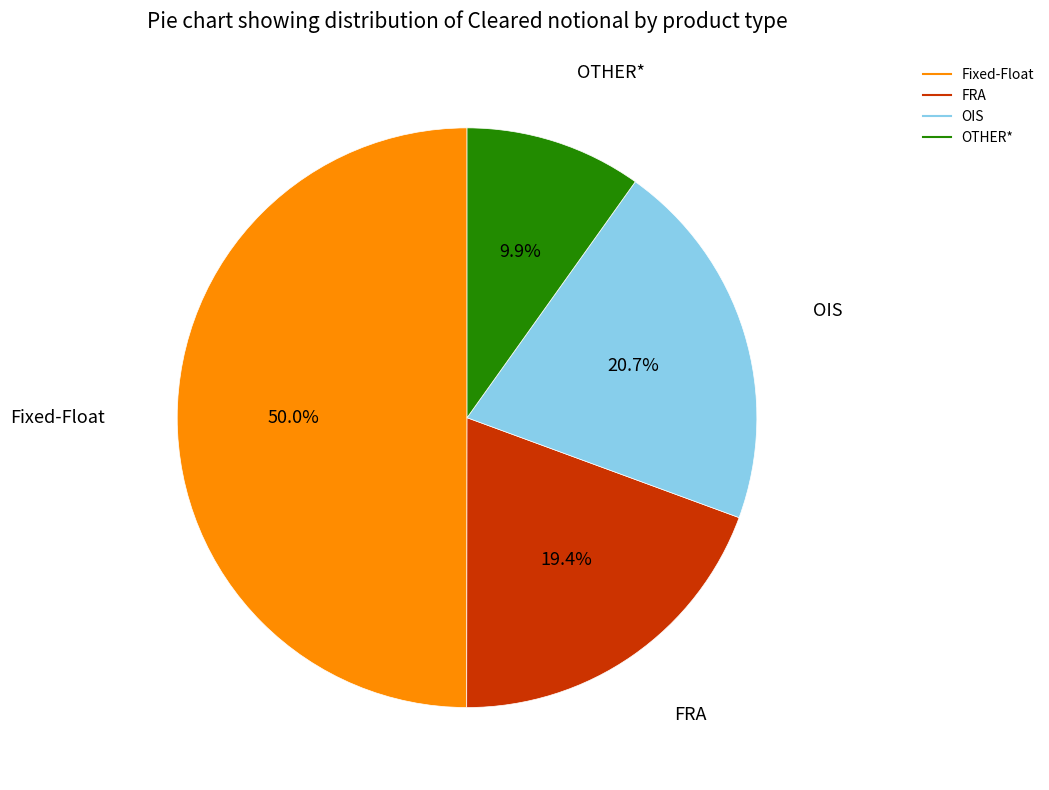

What is the smallest slice in the pie chart?

OTHER*